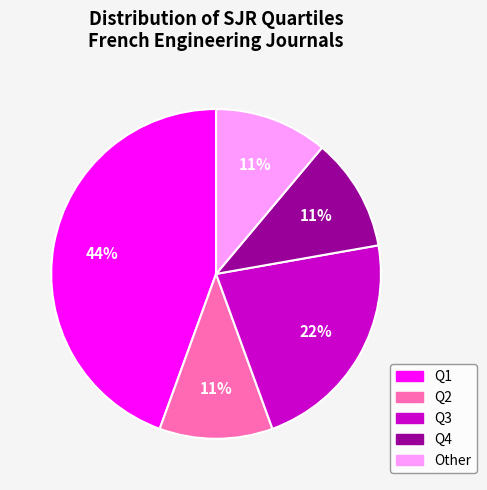

Approximately how many times larger is the value at Q1 compared to Q2?

4.0